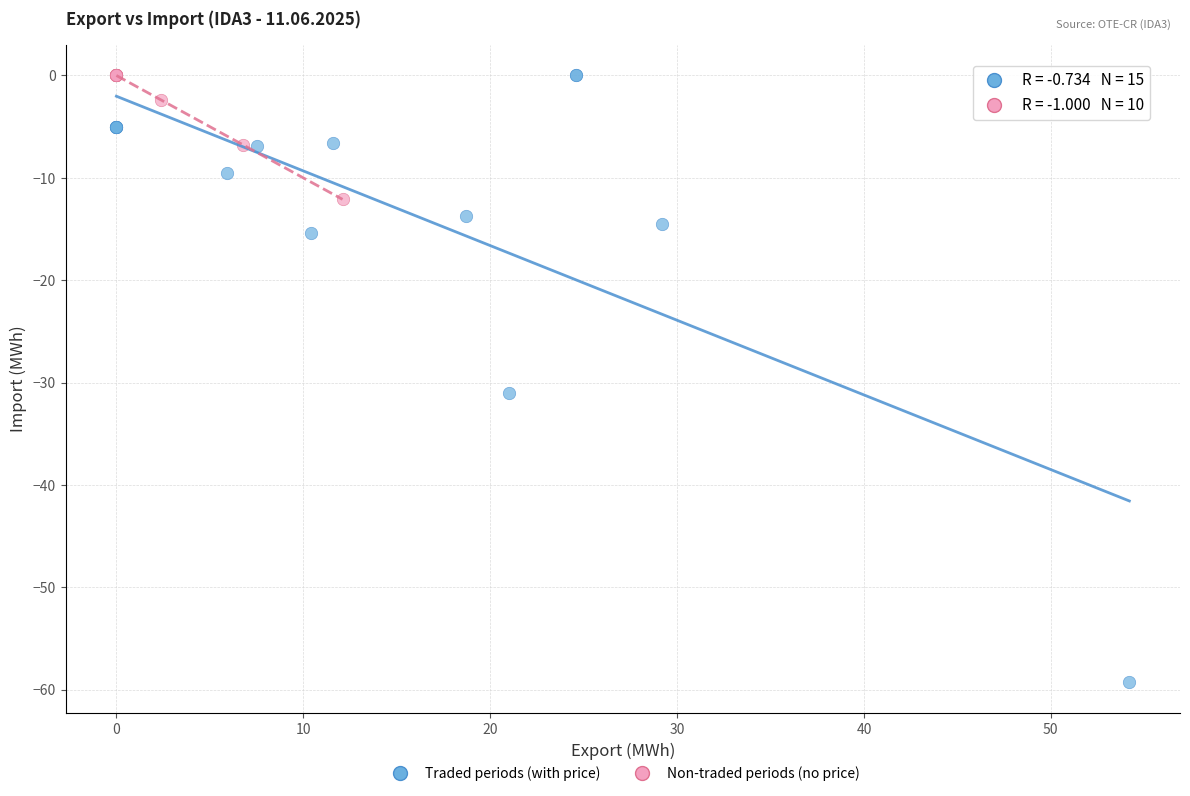

Which series reaches the minimum Y coordinate?

Traded periods (with price)